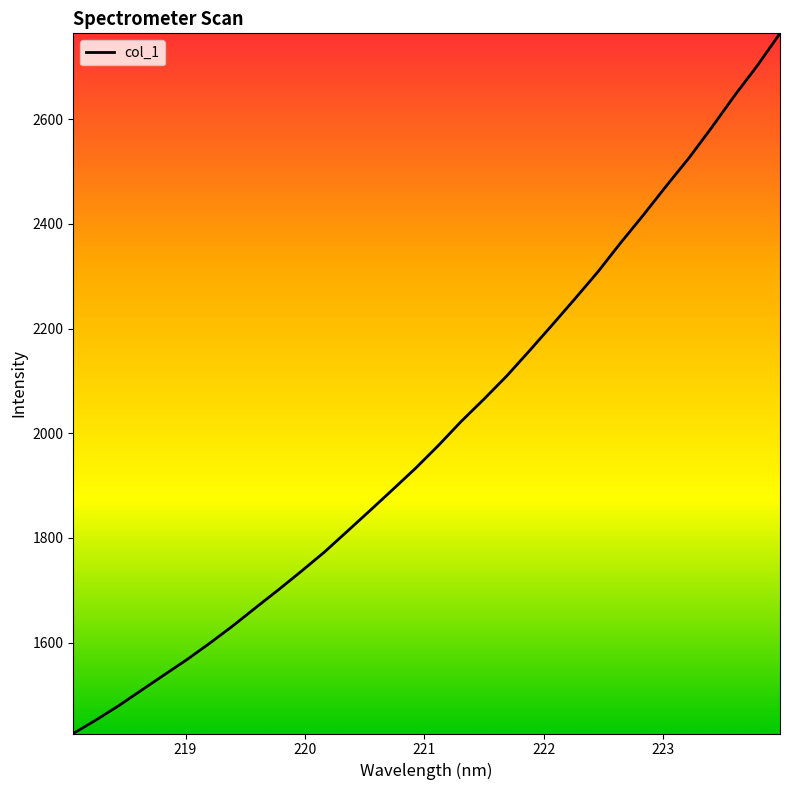

Does the chart display data point markers on the line(s)?

No